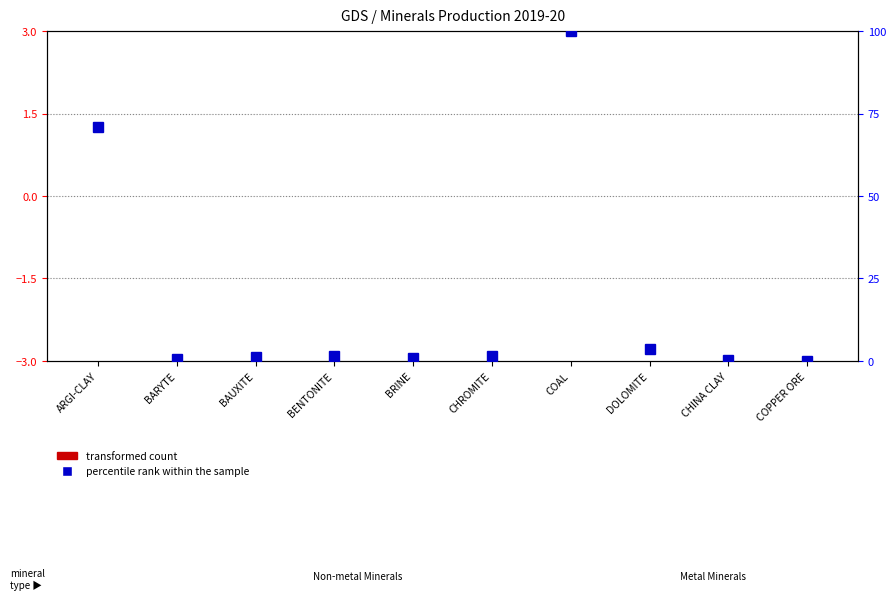

What is the difference between the highest and lowest values at DOLOMITE?

3.6